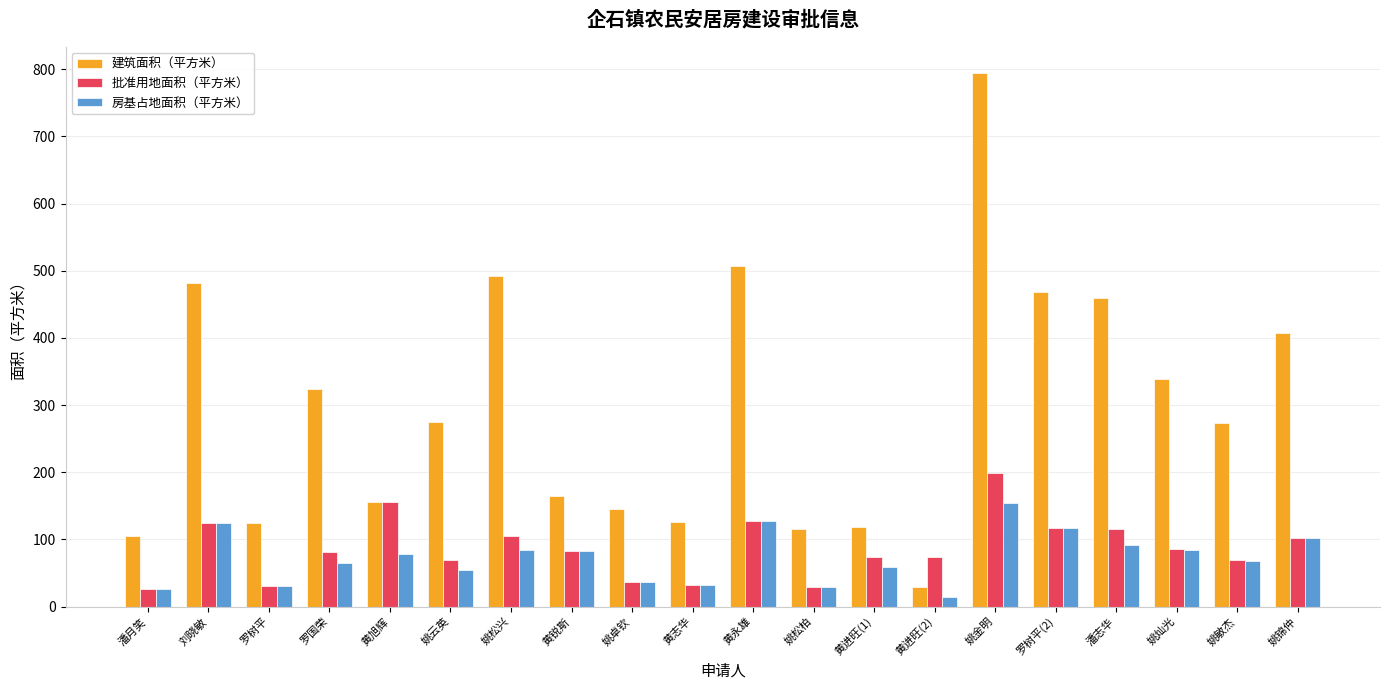

What is the total value across all series at 黄志华?

188.3